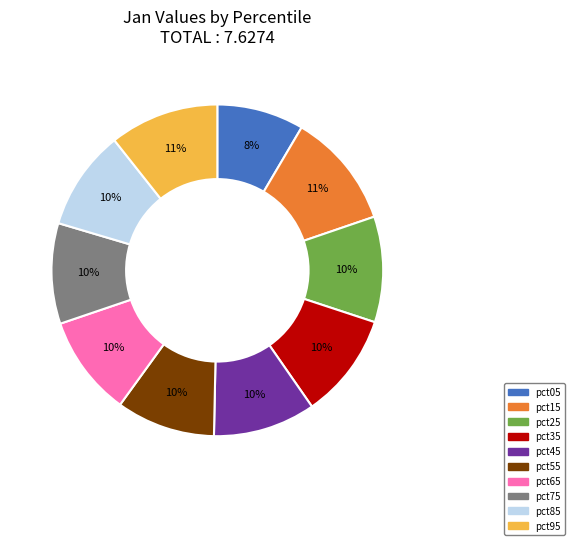

True or false: pct45 accounts for 16% of the total.

False